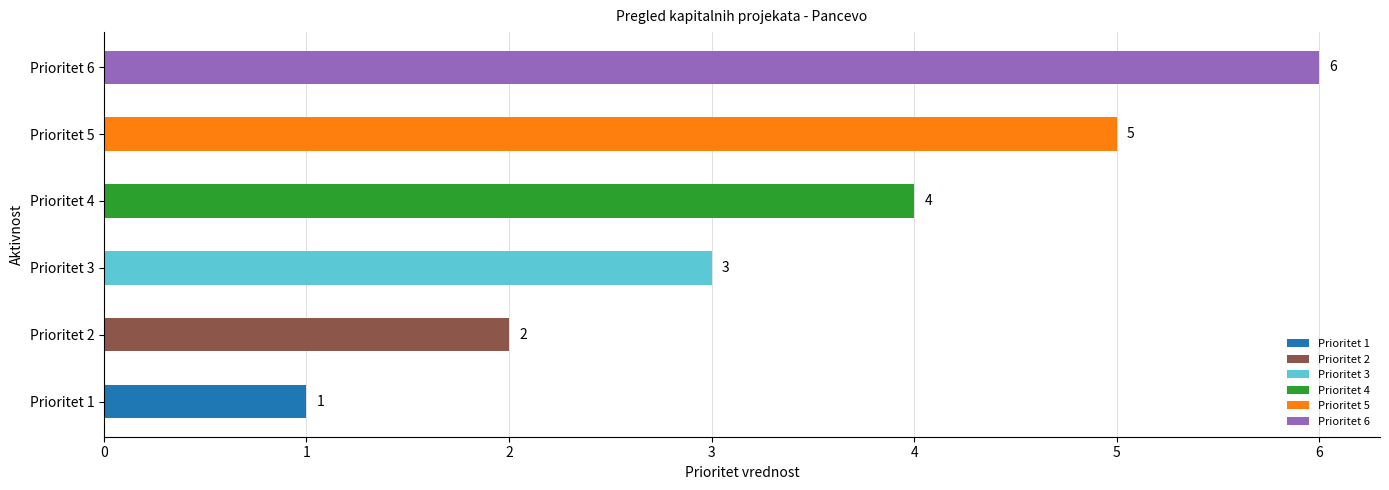

The chart shows a value of 5 at Prioritet 5. True or false?

True